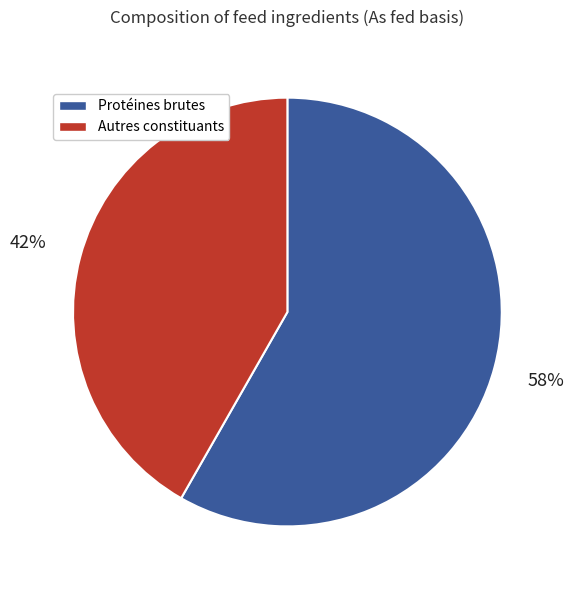

Rank the categories by value from lowest to highest.

Autres constituants, Protéines brutes